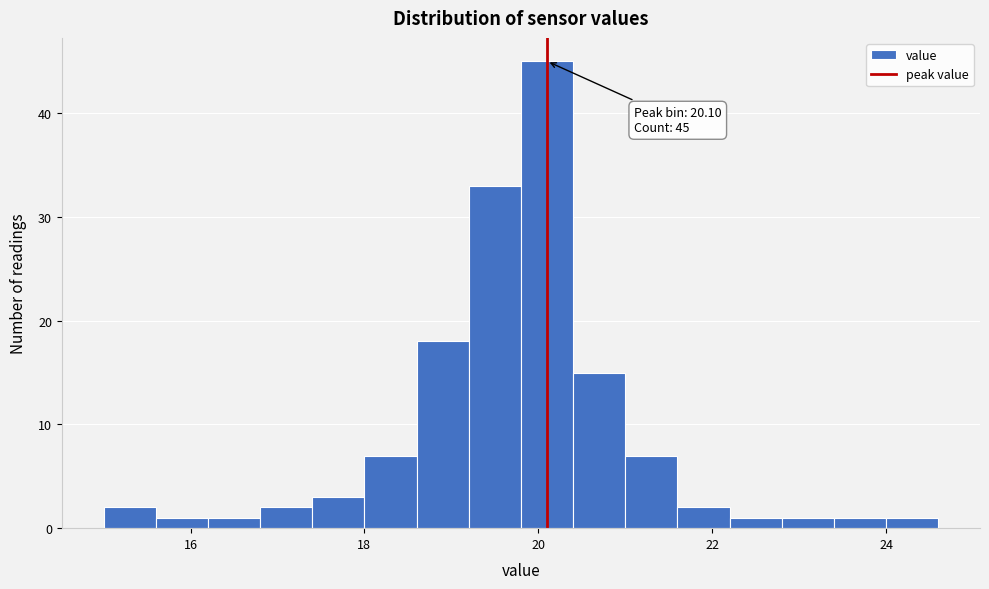

Read against the x-axis, roughly where is the centre of the tallest bar?

20.2